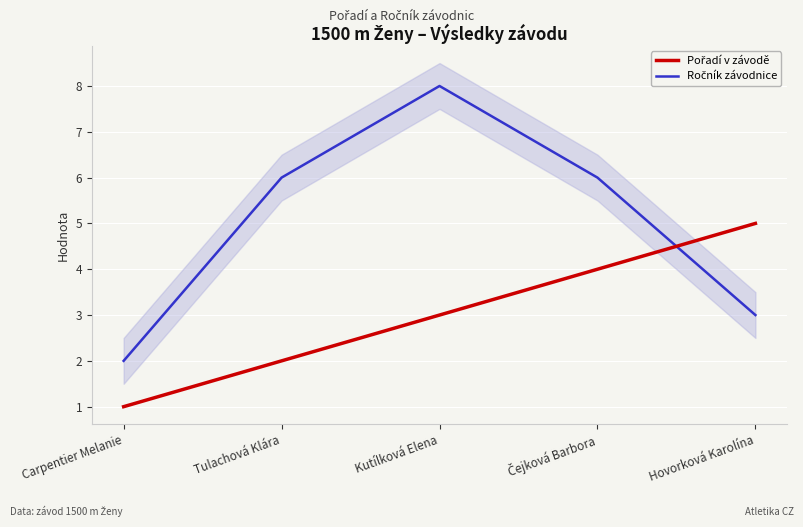

Where is Pořadí v závodě nearest to the value 3?

Kutílková Elena